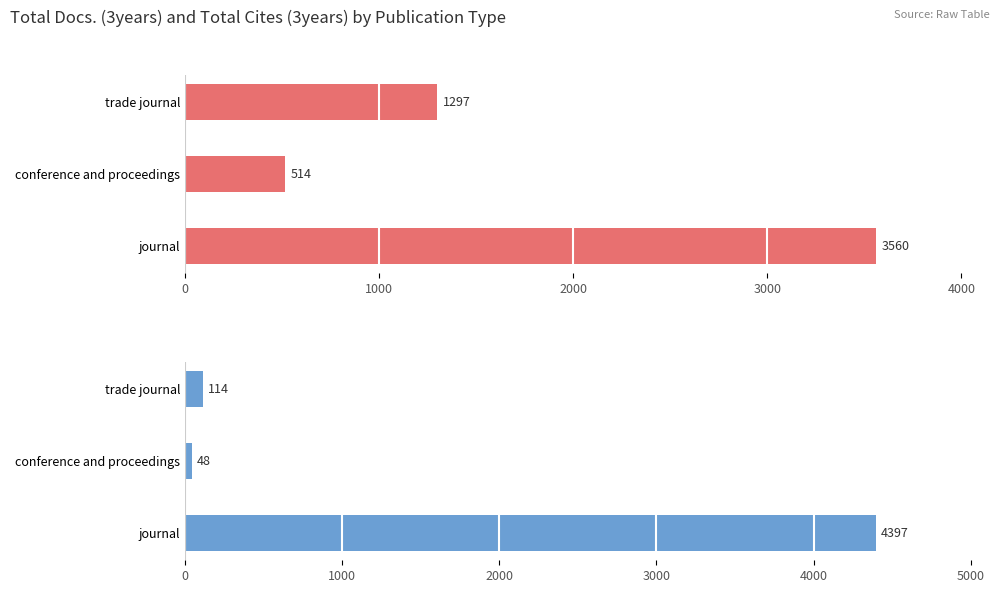

What is the difference between the maximum and minimum values in the Total Docs. (3years) series?

3046